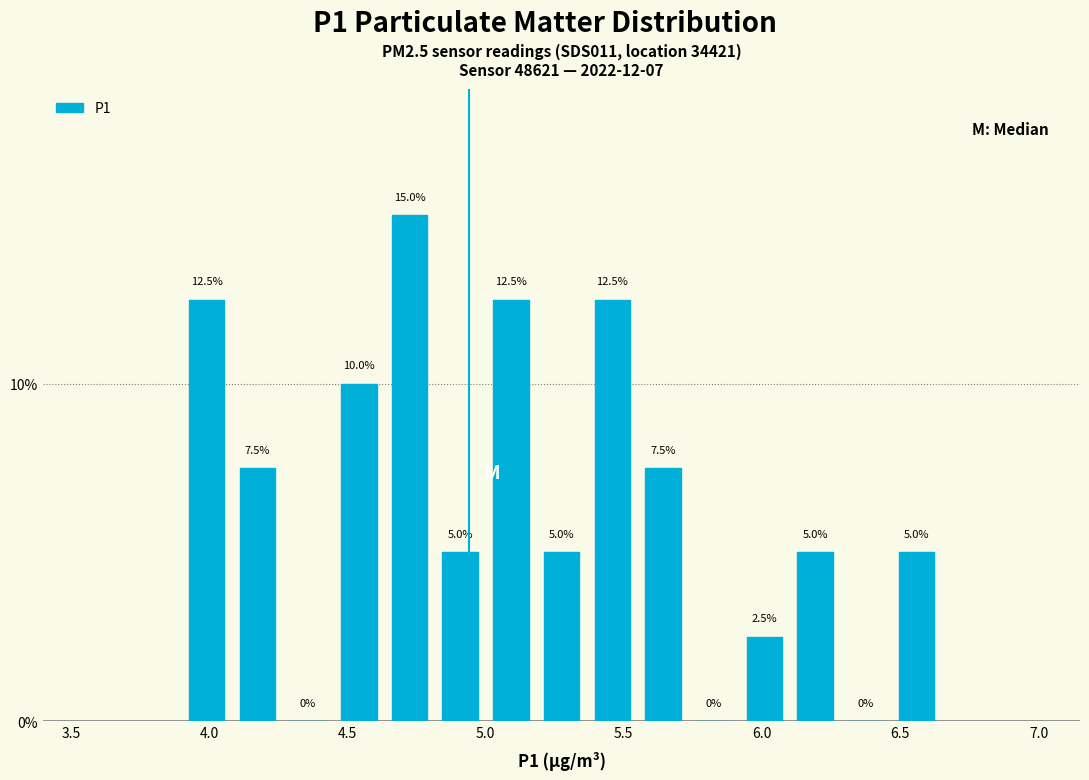

Read against the x-axis, roughly where is the centre of the tallest bar?

4.75